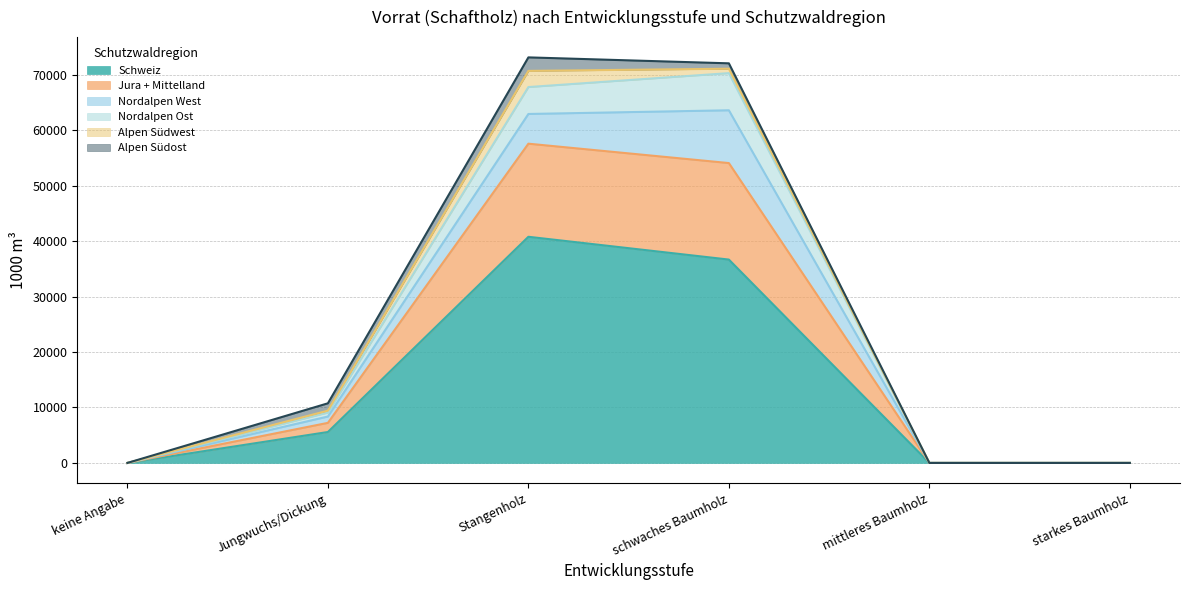

Is it true that Schweiz equals 16902 at mittleres Baumholz?

False